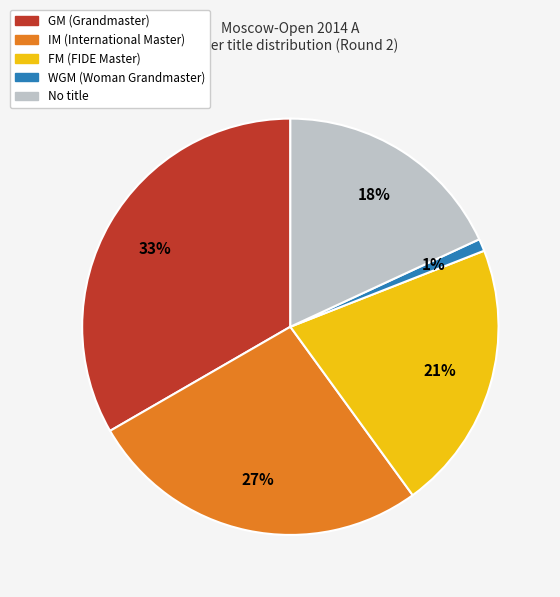

To the nearest percent, what is the average slice percentage?

20%